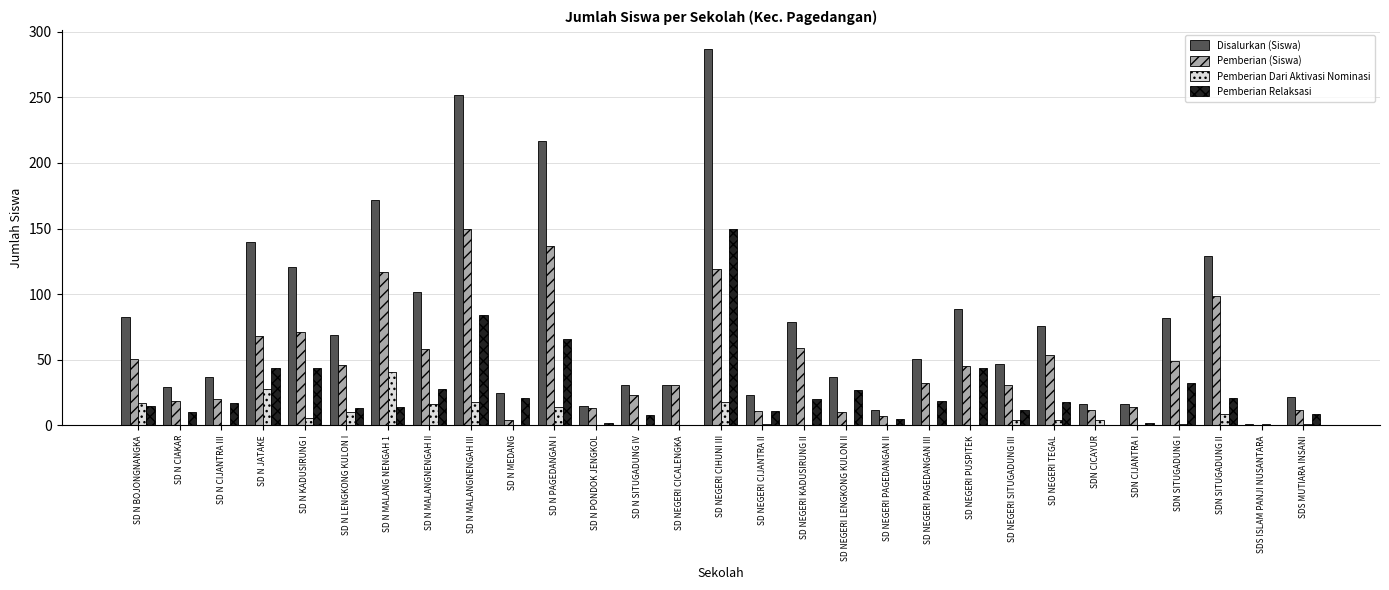

The Disalurkan (Siswa) series shows 12 at SD NEGERI CICALENGKA. True or false?

False